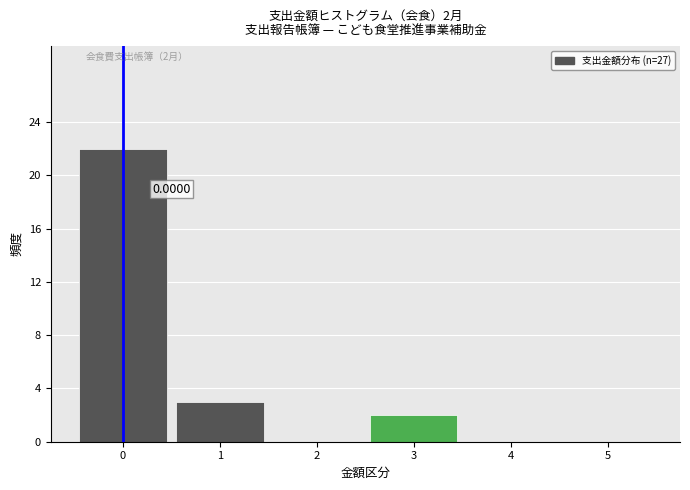

What is the sum of all values?

27